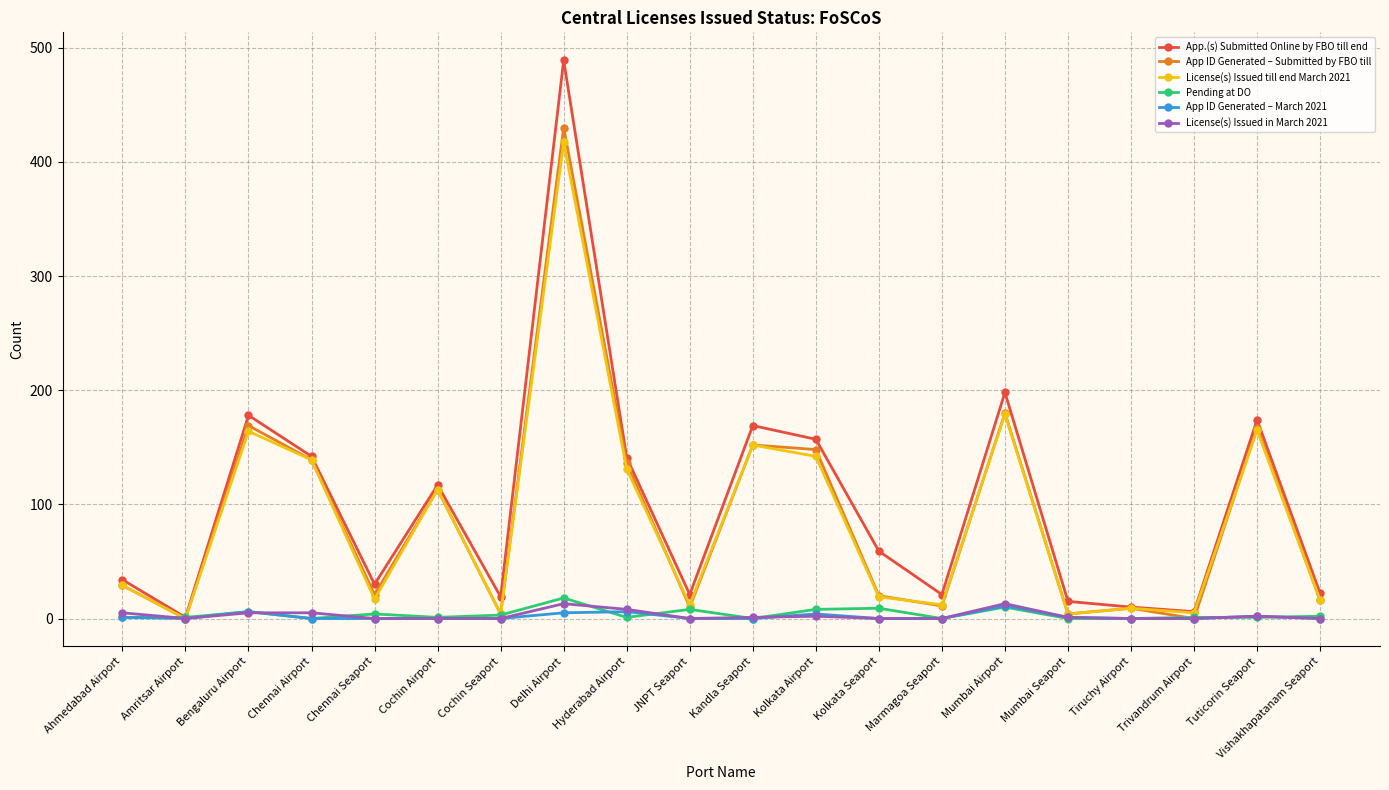

Which series has the widest spread of values?

App.(s) Submitted Online by FBO till end